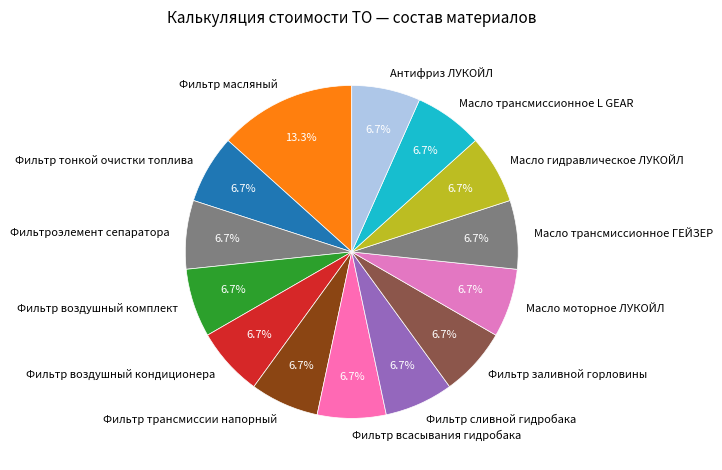

To the nearest percent, what is the combined percentage of Фильтр воздушный кондиционера and Масло трансмиссионное ГЕЙЗЕР?

13%